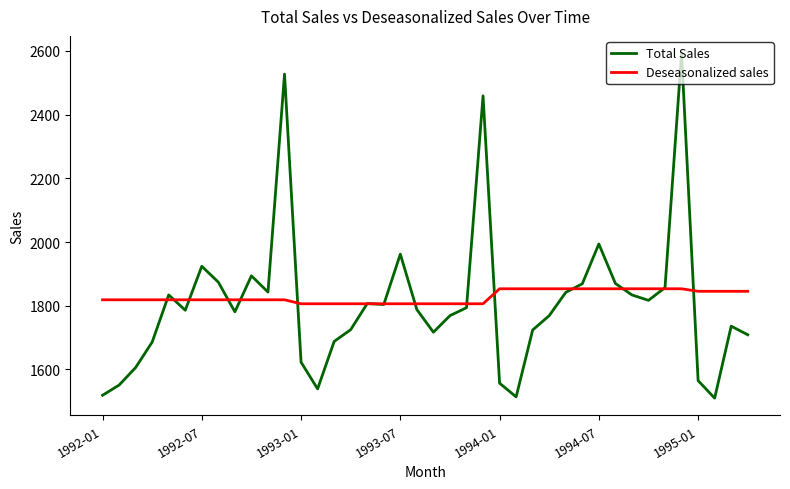

Is this an area chart (filled region under the line)?

No